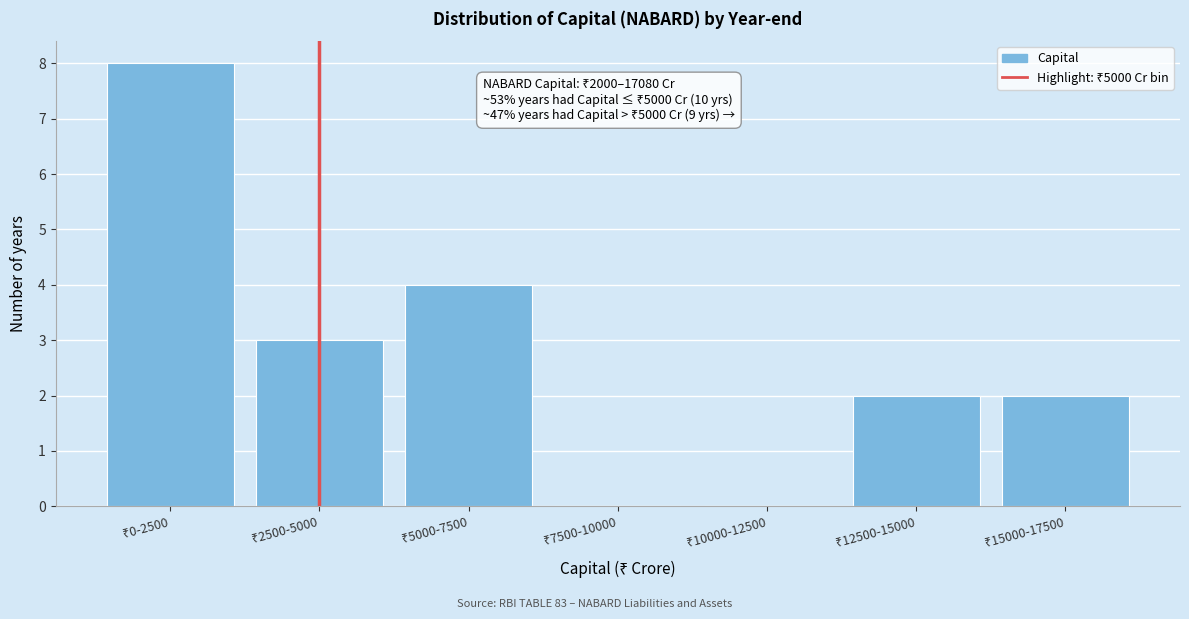

What is the maximum value shown in the chart?

8